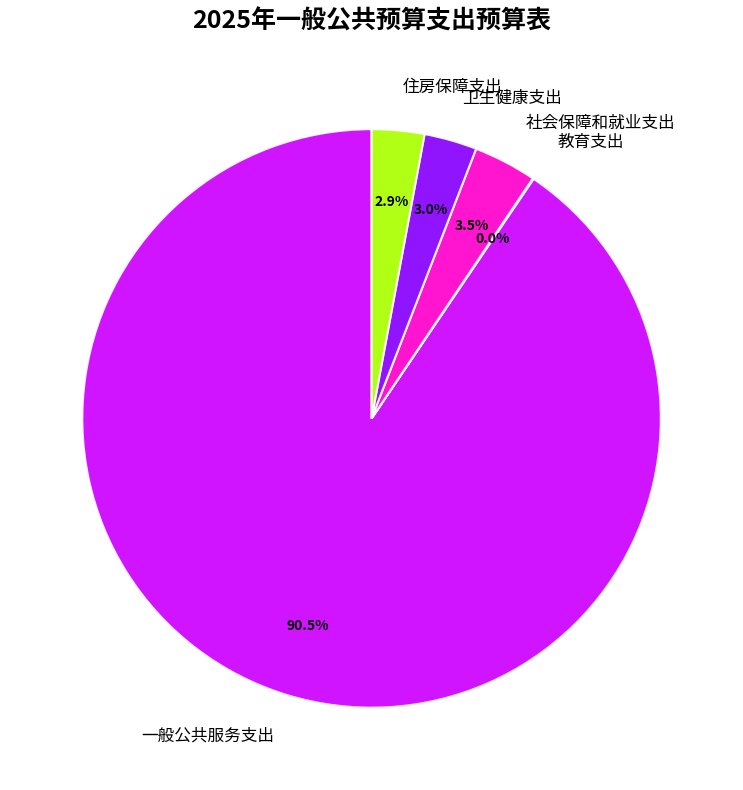

What is the largest slice in the pie chart?

一般公共服务支出